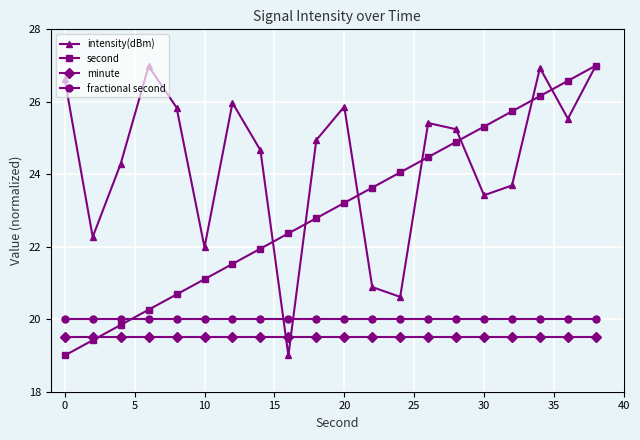

What are all the series names shown in the legend?

intensity(dBm), second, minute, fractional second